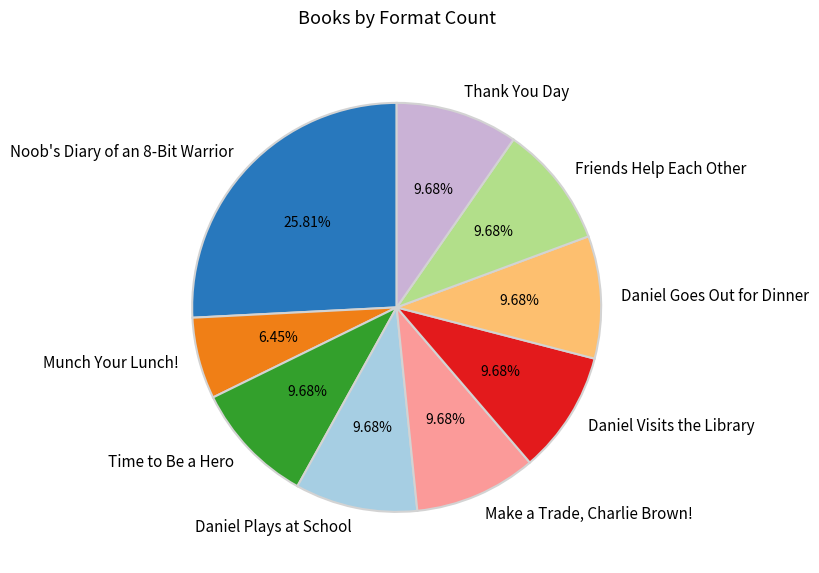

To the nearest percent, what portion does Thank You Day represent?

10%